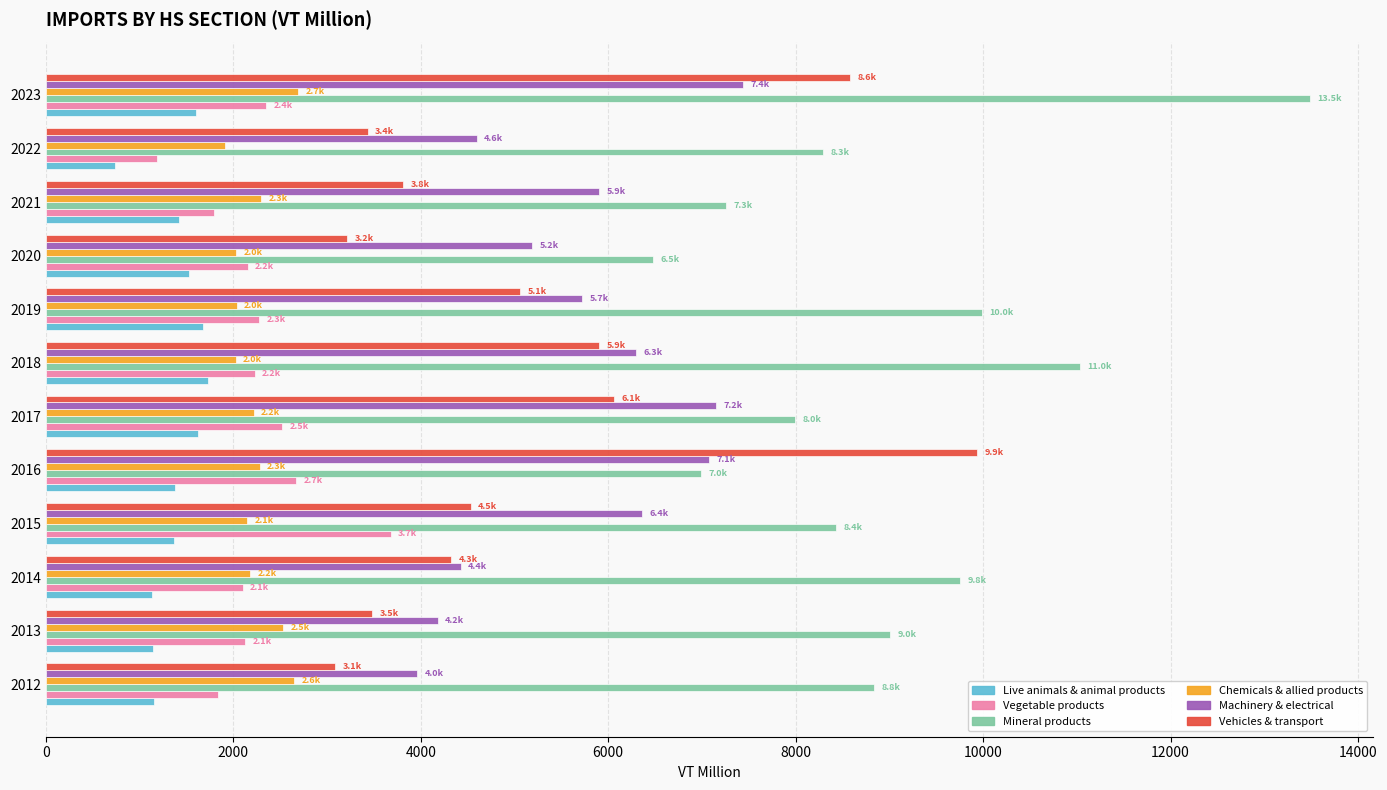

List the series in order of their peak value, highest first.

Mineral products, Vehicles & transport, Machinery & electrical, Vegetable products, Chemicals & allied products, Live animals & animal products